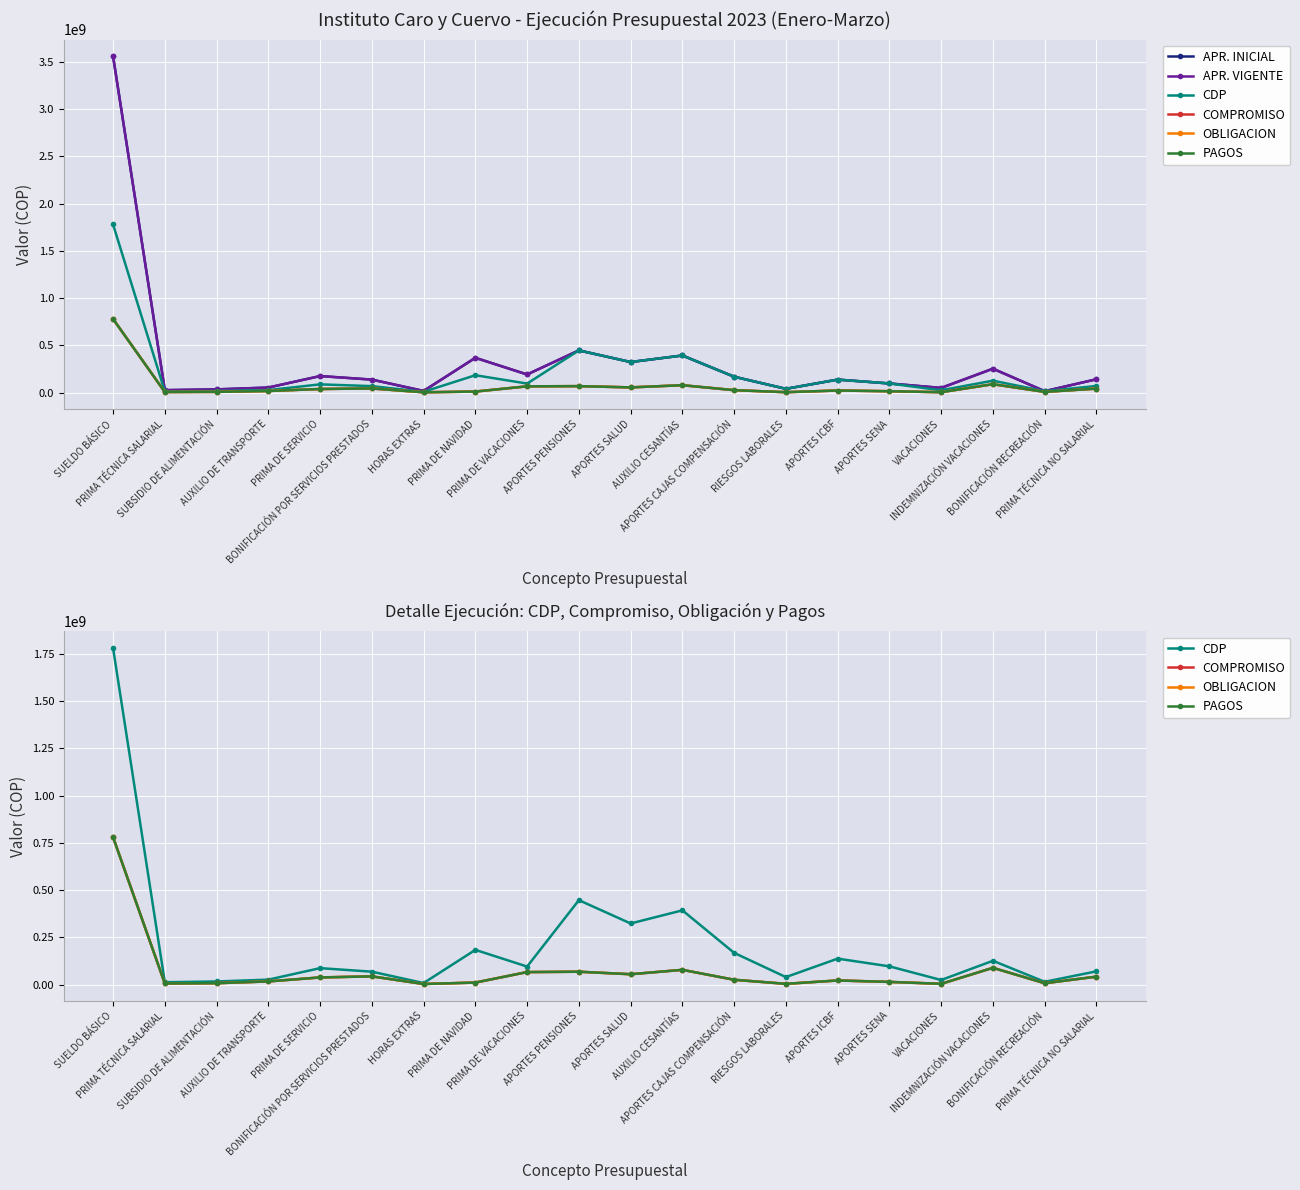

At which category is the sum across all series the highest?

SUELDO BÁSICO